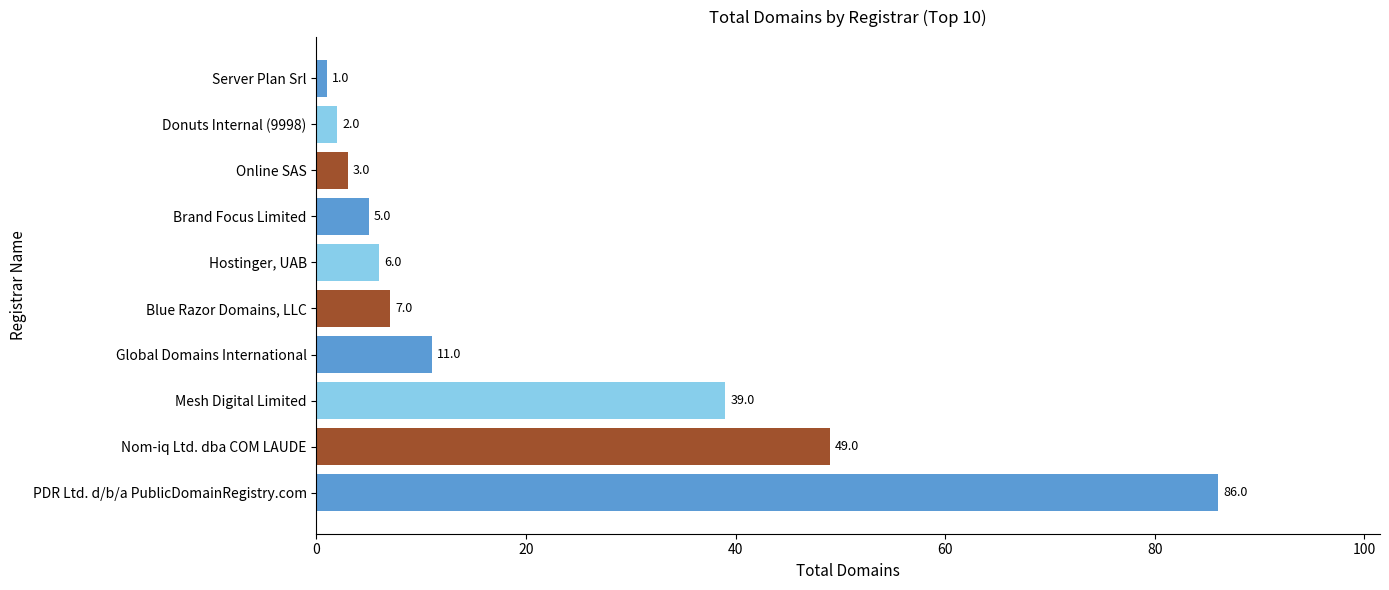

Rank the categories by value from lowest to highest.

Server Plan Srl, Donuts Internal (9998), Online SAS, Brand Focus Limited, Hostinger, UAB, Blue Razor Domains, LLC, Global Domains International, Mesh Digital Limited, Nom-iq Ltd. dba COM LAUDE, PDR Ltd. d/b/a PublicDomainRegistry.com